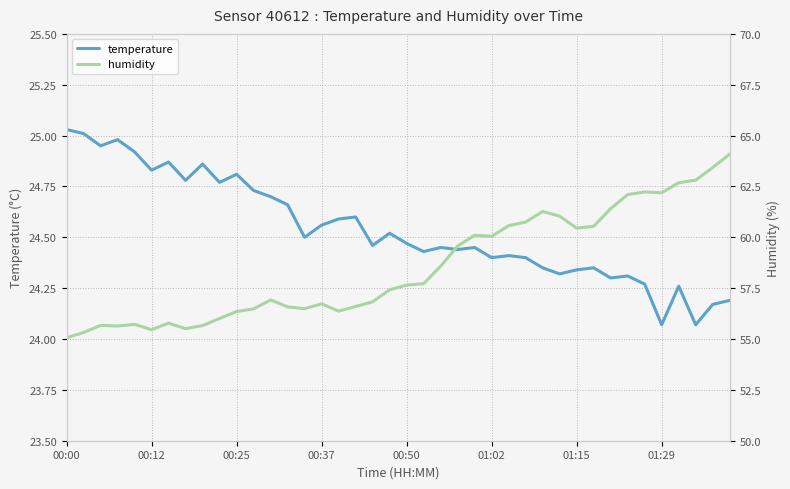

What position from the left is 00:12?

6